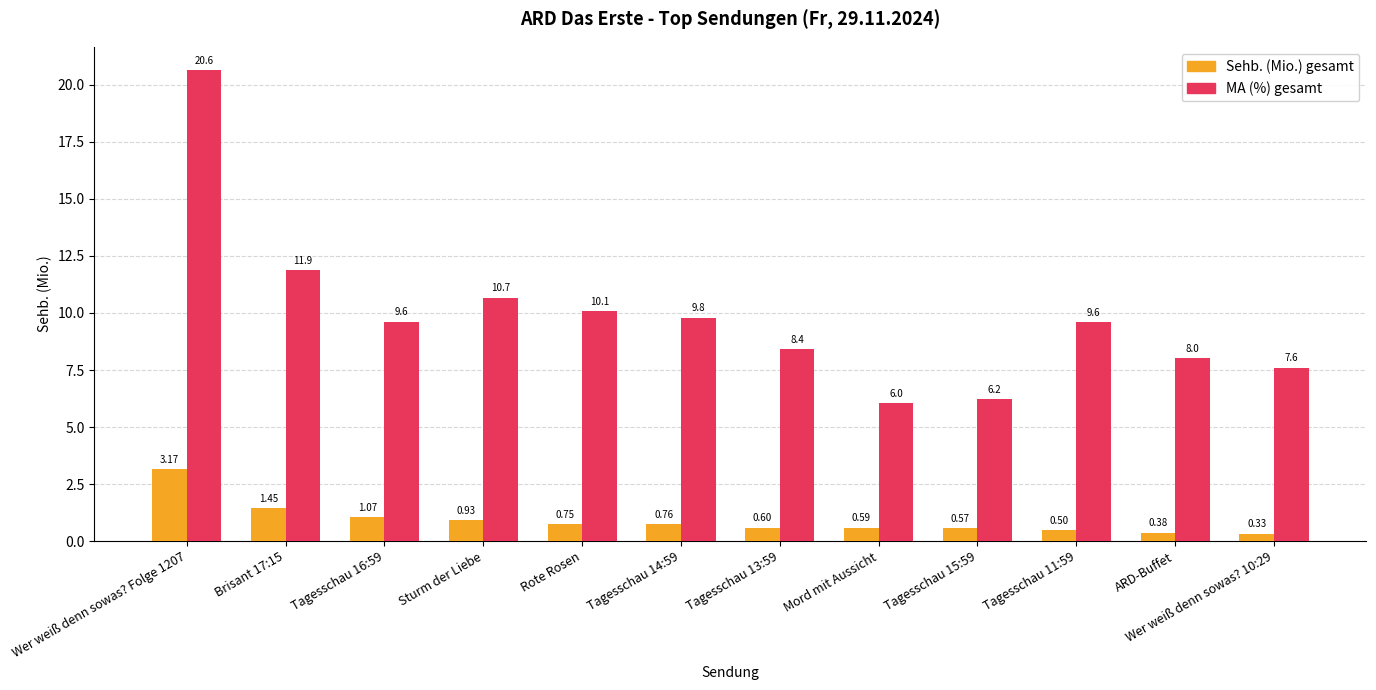

Does the chart contain any negative values?

No